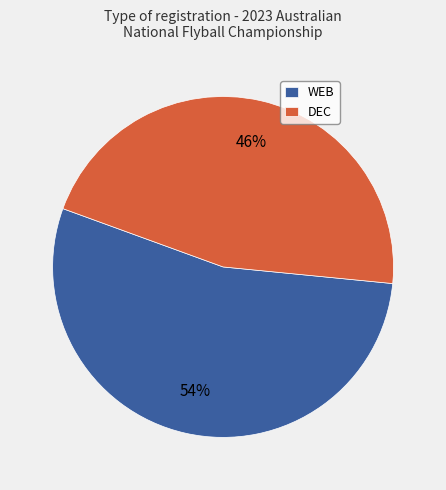

To the nearest percent, what portion does DEC represent?

46%